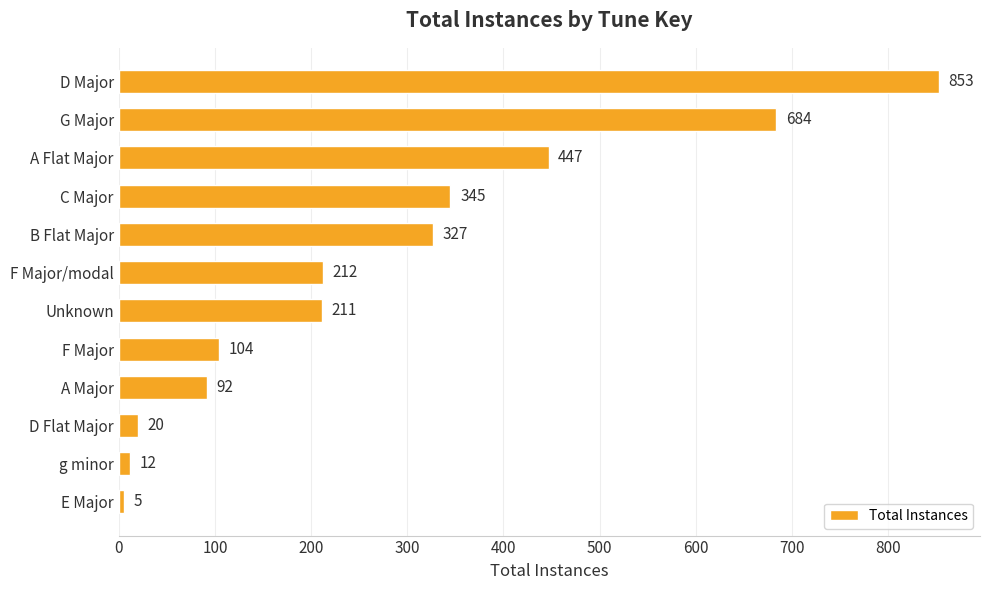

Reading bottom to top, list all the values displayed in this chart.

E Major=5	g minor=12	D Flat Major=20	A Major=92	F Major=104	Unknown=211	F Major/modal=212	B Flat Major=327	C Major=345	A Flat Major=447	G Major=684	D Major=853